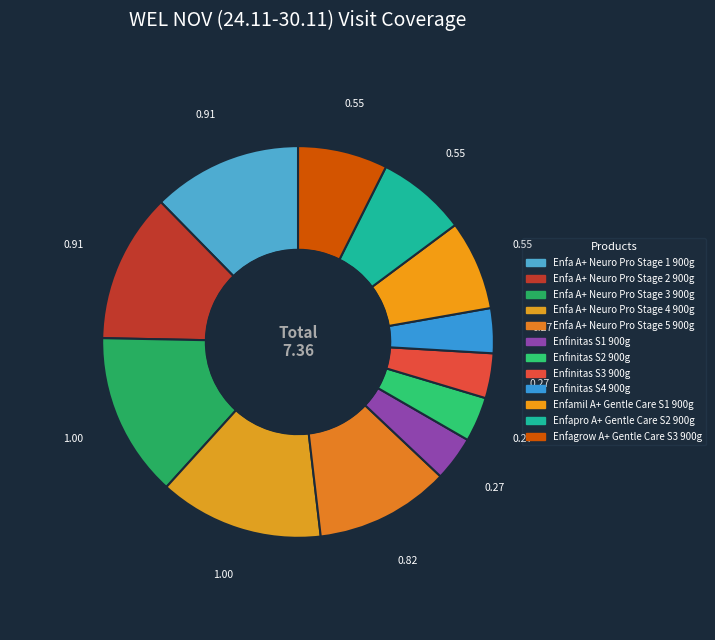

To the nearest percent, what is the combined percentage of Enfa A+ Neuro Pro Stage 3 900g and Enfa A+ Neuro Pro Stage 2 900g?

26%